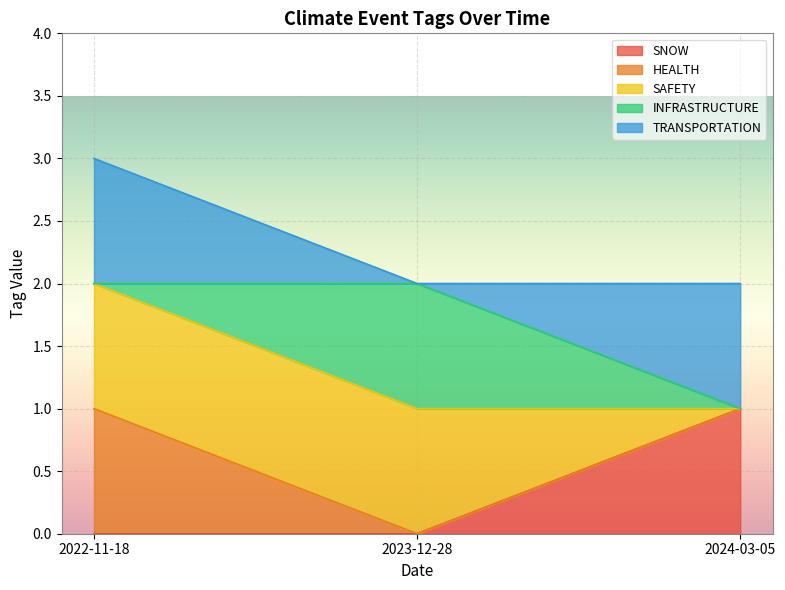

Reading left to right, what are the values for SNOW?

2022-11-18=0	2023-12-28=0	2024-03-05=1